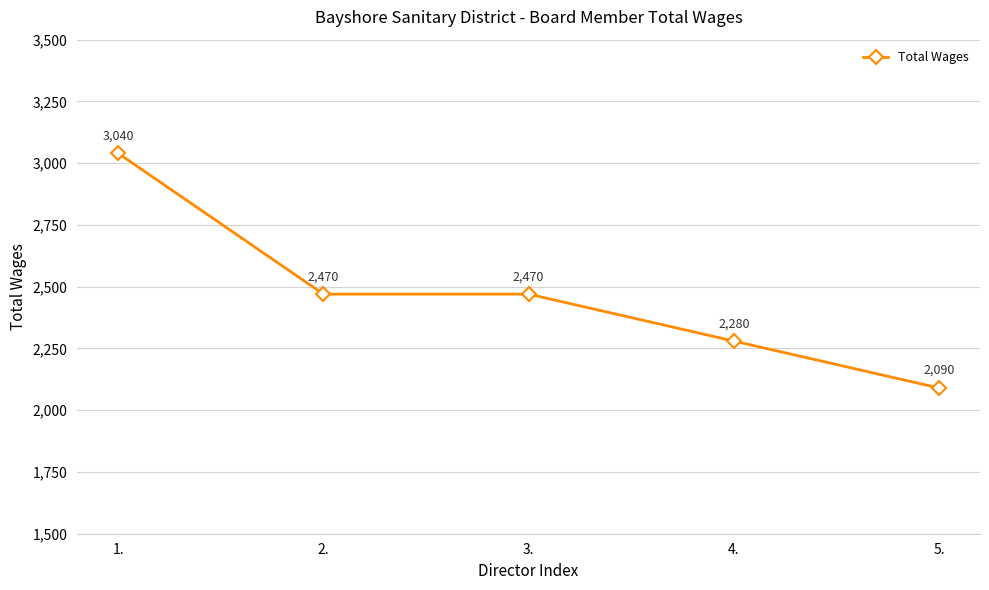

What is the label of the 2nd point from the left?

2.